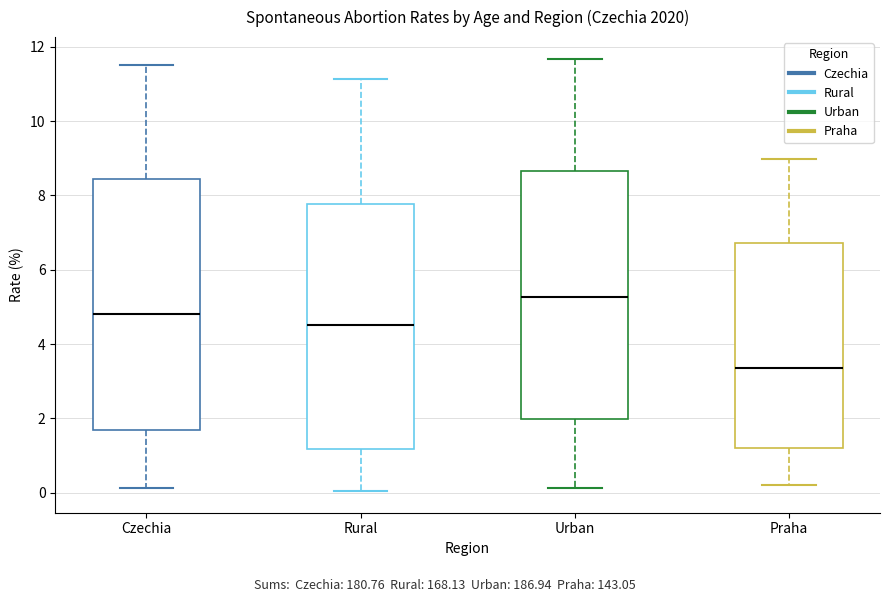

Reading left to right, read every box against the y-axis: the position of its median line, the range the box covers, and the ends of its whiskers. The values are not printed on the chart, so give them approximately, as read against the axis.

Czechia: median 4.8, box 1.6 to 8.4, whiskers 0.2 to 11.6
Rural: median 4.6, box 1.2 to 7.8, whiskers 0.0 to 11.2
Urban: median 5.2, box 2.0 to 8.6, whiskers 0.2 to 11.6
Praha: median 3.4, box 1.2 to 6.8, whiskers 0.2 to 9.0